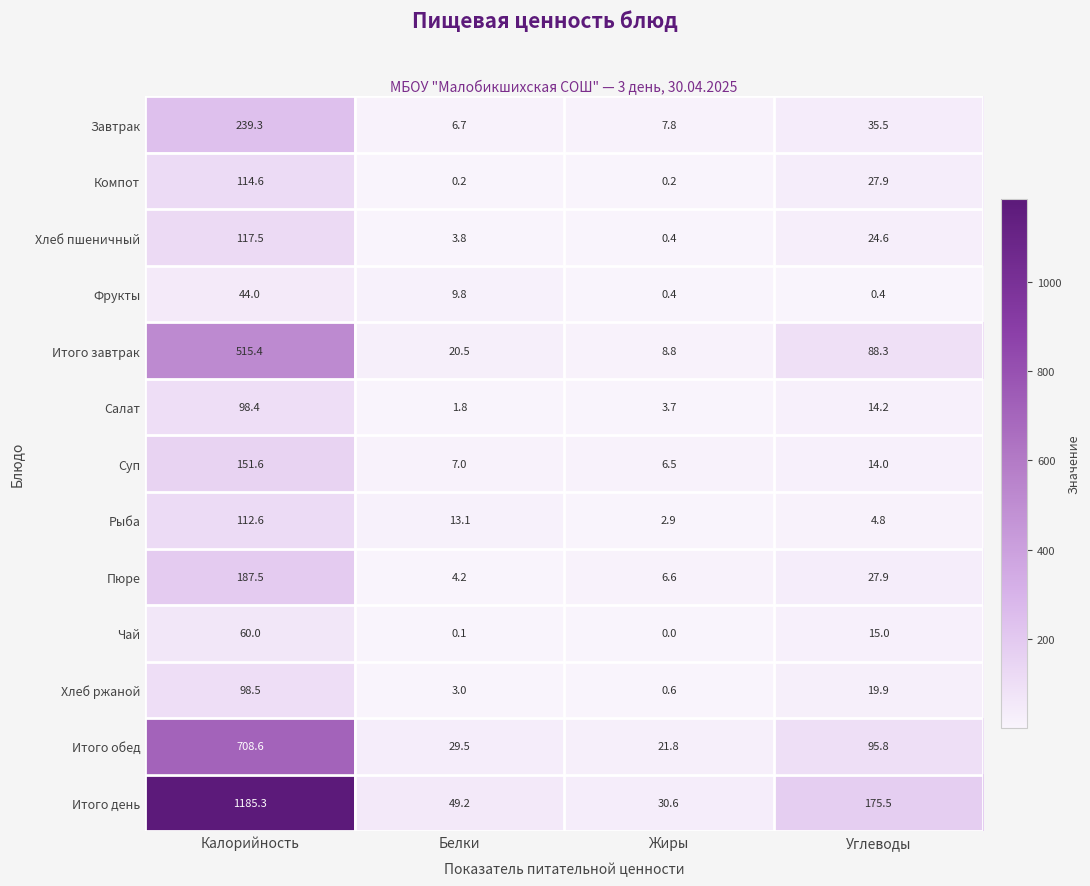

At which category does the chart reach its minimum across all series?

Жиры